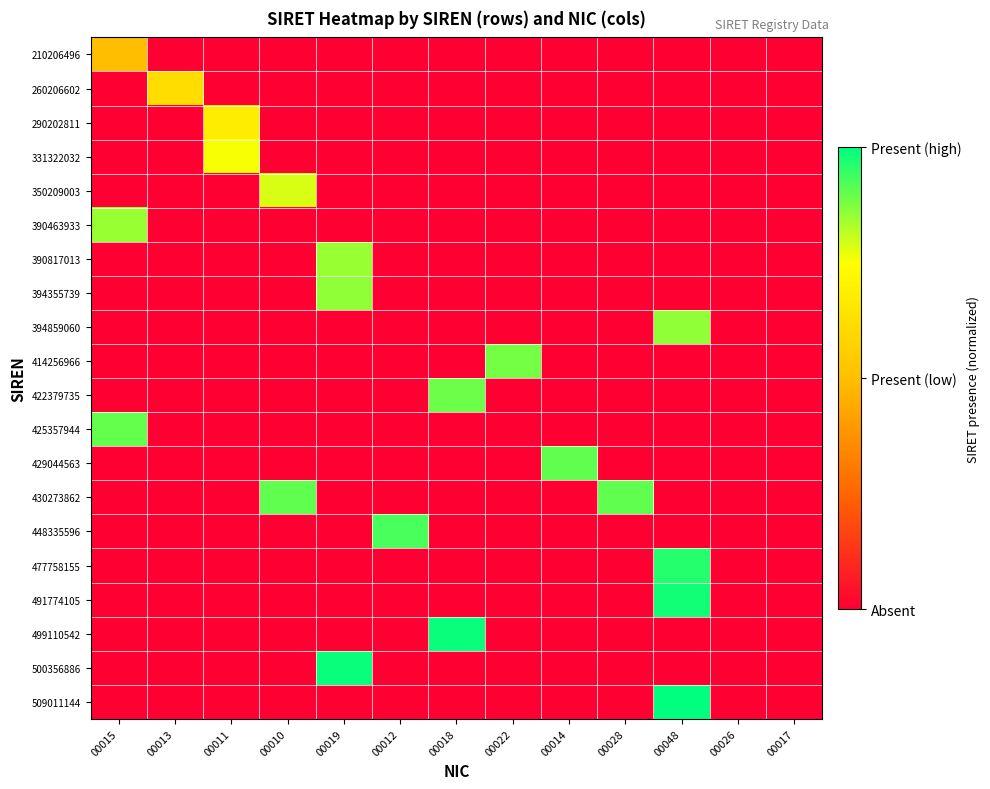

Reading left to right, transcribe all the data shown in this chart.

210206496: 00015=0.5	00013=0.0	00011=0.0	00010=0.0	00019=0.0	00012=0.0	00018=0.0	00022=0.0	00014=0.0	00028=0.0	00048=0.0	00026=0.0	00017=0.0
260206602: 00015=0.0	00013=0.6	00011=0.0	00010=0.0	00019=0.0	00012=0.0	00018=0.0	00022=0.0	00014=0.0	00028=0.0	00048=0.0	00026=0.0	00017=0.0
290202811: 00015=0.0	00013=0.0	00011=0.7	00010=0.0	00019=0.0	00012=0.0	00018=0.0	00022=0.0	00014=0.0	00028=0.0	00048=0.0	00026=0.0	00017=0.0
331322032: 00015=0.0	00013=0.0	00011=0.8	00010=0.0	00019=0.0	00012=0.0	00018=0.0	00022=0.0	00014=0.0	00028=0.0	00048=0.0	00026=0.0	00017=0.0
350209003: 00015=0.0	00013=0.0	00011=0.0	00010=0.8	00019=0.0	00012=0.0	00018=0.0	00022=0.0	00014=0.0	00028=0.0	00048=0.0	00026=0.0	00017=0.0
390463933: 00015=0.9	00013=0.0	00011=0.0	00010=0.0	00019=0.0	00012=0.0	00018=0.0	00022=0.0	00014=0.0	00028=0.0	00048=0.0	00026=0.0	00017=0.0
390817013: 00015=0.0	00013=0.0	00011=0.0	00010=0.0	00019=0.9	00012=0.0	00018=0.0	00022=0.0	00014=0.0	00028=0.0	00048=0.0	00026=0.0	00017=0.0
394355739: 00015=0.0	00013=0.0	00011=0.0	00010=0.0	00019=0.9	00012=0.0	00018=0.0	00022=0.0	00014=0.0	00028=0.0	00048=0.0	00026=0.0	00017=0.0
394859060: 00015=0.0	00013=0.0	00011=0.0	00010=0.0	00019=0.0	00012=0.0	00018=0.0	00022=0.0	00014=0.0	00028=0.0	00048=0.9	00026=0.0	00017=0.0
414256966: 00015=0.0	00013=0.0	00011=0.0	00010=0.0	00019=0.0	00012=0.0	00018=0.0	00022=0.9	00014=0.0	00028=0.0	00048=0.0	00026=0.0	00017=0.0
422379735: 00015=0.0	00013=0.0	00011=0.0	00010=0.0	00019=0.0	00012=0.0	00018=0.9	00022=0.0	00014=0.0	00028=0.0	00048=0.0	00026=0.0	00017=0.0
425357944: 00015=0.9	00013=0.0	00011=0.0	00010=0.0	00019=0.0	00012=0.0	00018=0.0	00022=0.0	00014=0.0	00028=0.0	00048=0.0	00026=0.0	00017=0.0
429044563: 00015=0.0	00013=0.0	00011=0.0	00010=0.0	00019=0.0	00012=0.0	00018=0.0	00022=0.0	00014=0.9	00028=0.0	00048=0.0	00026=0.0	00017=0.0
430273862: 00015=0.0	00013=0.0	00011=0.0	00010=0.9	00019=0.0	00012=0.0	00018=0.0	00022=0.0	00014=0.0	00028=0.9	00048=0.0	00026=0.0	00017=0.0
448335596: 00015=0.0	00013=0.0	00011=0.0	00010=0.0	00019=0.0	00012=0.9	00018=0.0	00022=0.0	00014=0.0	00028=0.0	00048=0.0	00026=0.0	00017=0.0
477758155: 00015=0.0	00013=0.0	00011=0.0	00010=0.0	00019=0.0	00012=0.0	00018=0.0	00022=0.0	00014=0.0	00028=0.0	00048=1.0	00026=0.0	00017=0.0
491774105: 00015=0.0	00013=0.0	00011=0.0	00010=0.0	00019=0.0	00012=0.0	00018=0.0	00022=0.0	00014=0.0	00028=0.0	00048=1.0	00026=0.0	00017=0.0
499110542: 00015=0.0	00013=0.0	00011=0.0	00010=0.0	00019=0.0	00012=0.0	00018=1.0	00022=0.0	00014=0.0	00028=0.0	00048=0.0	00026=0.0	00017=0.0
500356886: 00015=0.0	00013=0.0	00011=0.0	00010=0.0	00019=1.0	00012=0.0	00018=0.0	00022=0.0	00014=0.0	00028=0.0	00048=0.0	00026=0.0	00017=0.0
509011144: 00015=0.0	00013=0.0	00011=0.0	00010=0.0	00019=0.0	00012=0.0	00018=0.0	00022=0.0	00014=0.0	00028=0.0	00048=1.0	00026=0.0	00017=0.0